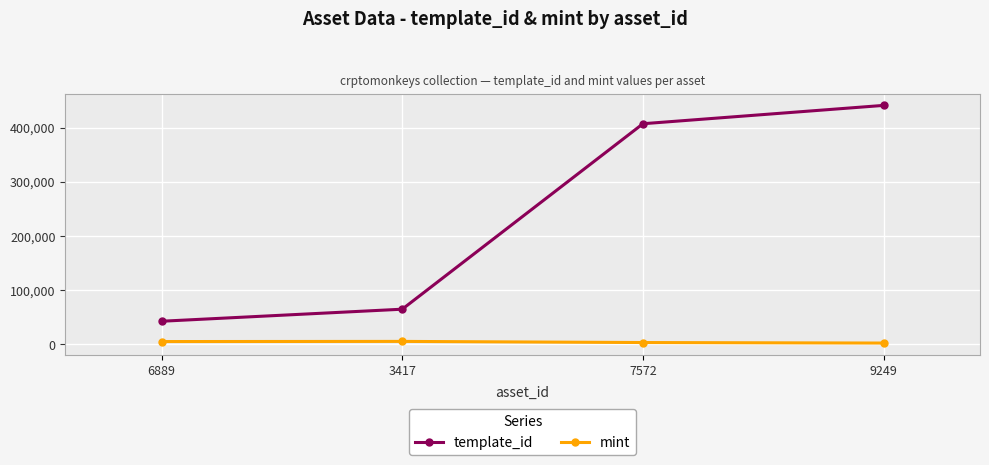

What value does the mint series have at 9249?

2154